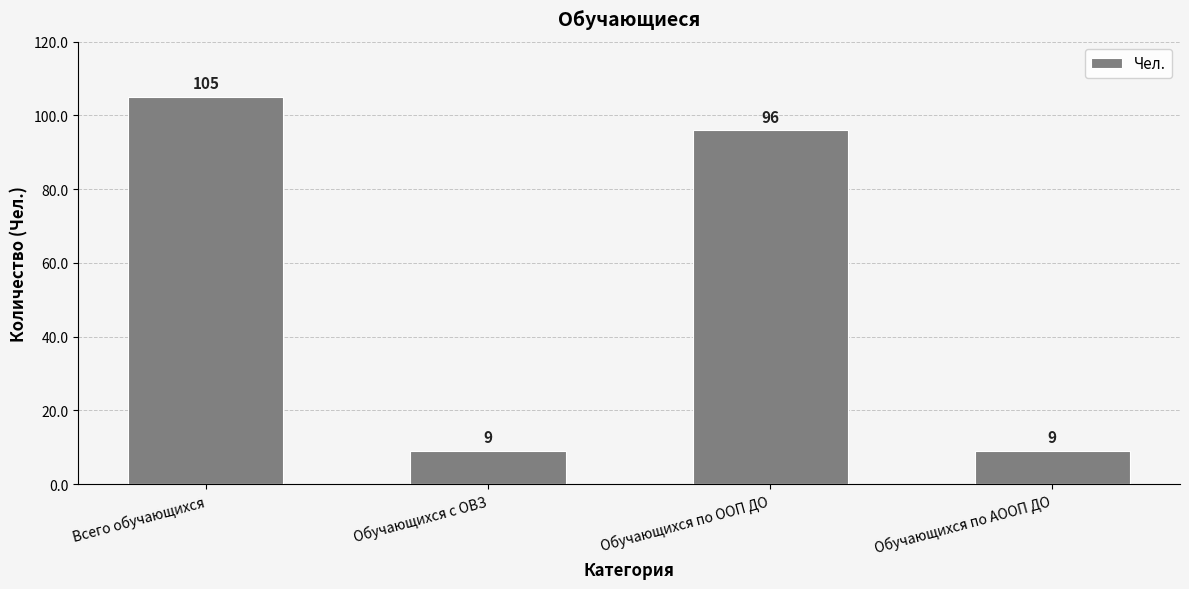

True or false: the data shows 105 at Всего обучающихся.

True